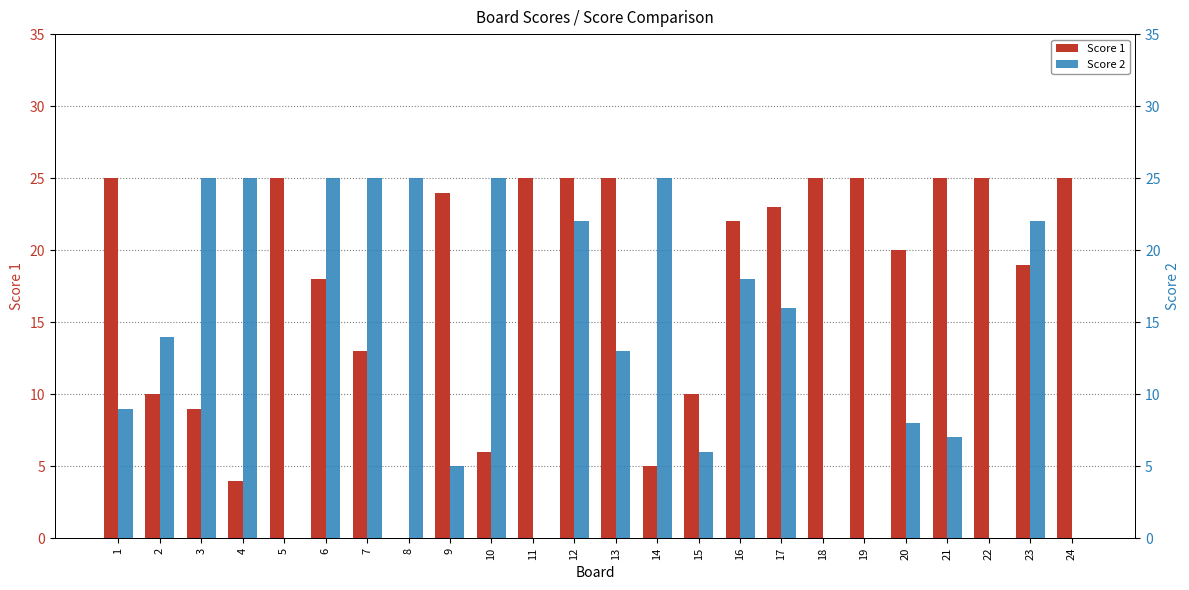

What is the difference between the maximum and minimum values in the Score 2 series?

25